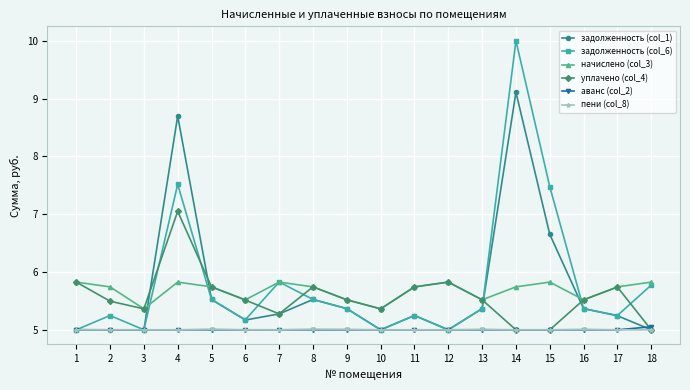

Which series ends up on top after the final intersection of задолженность (col_1) and начислено (col_3)?

начислено (col_3)